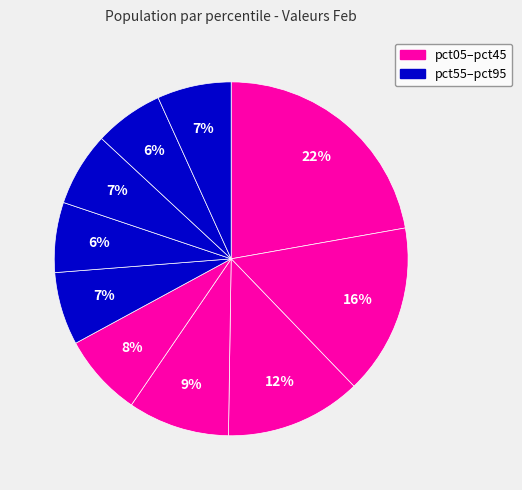

To the nearest percent, what is the difference between the largest and smallest slice percentages?

16%